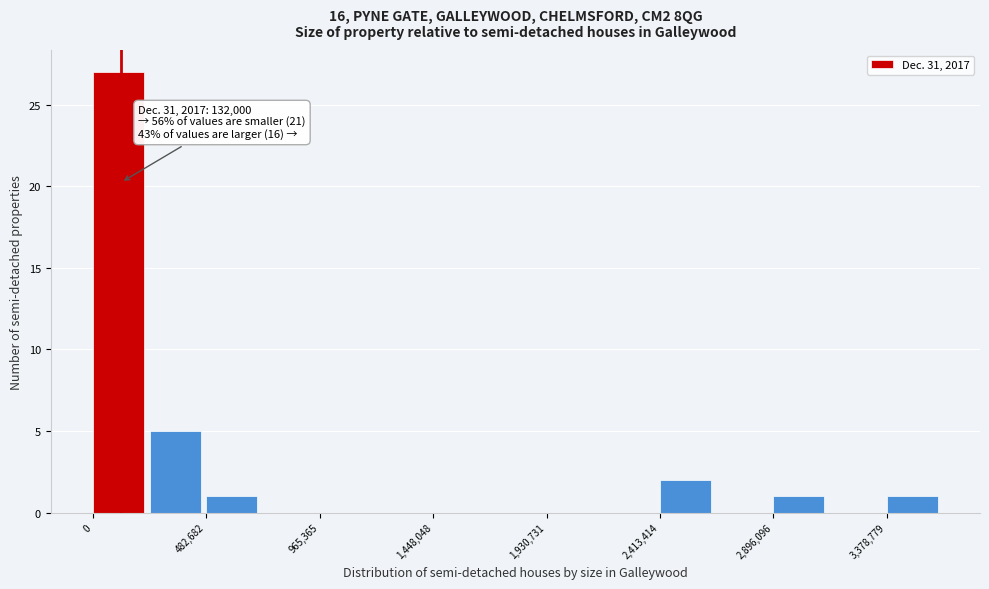

Which range on the x-axis has the tallest bar?

0 to 250000